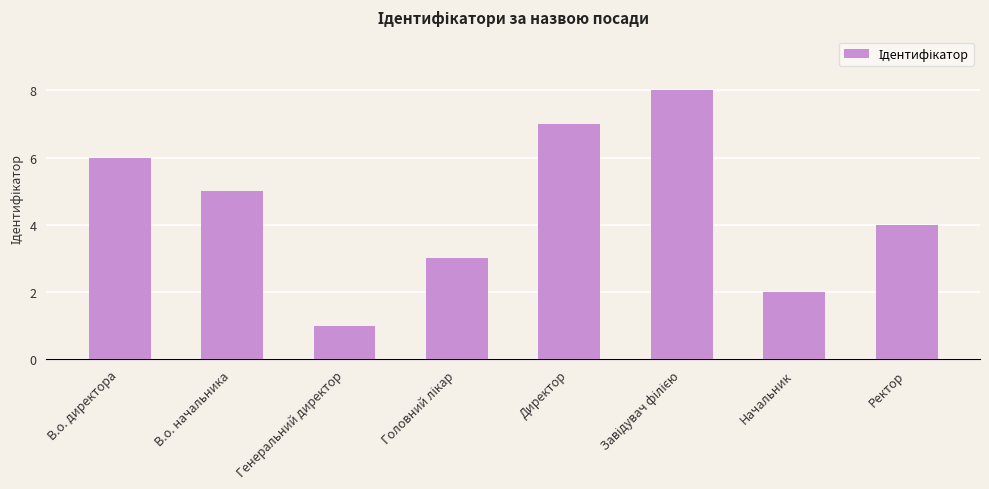

How many data points does each series have?

8